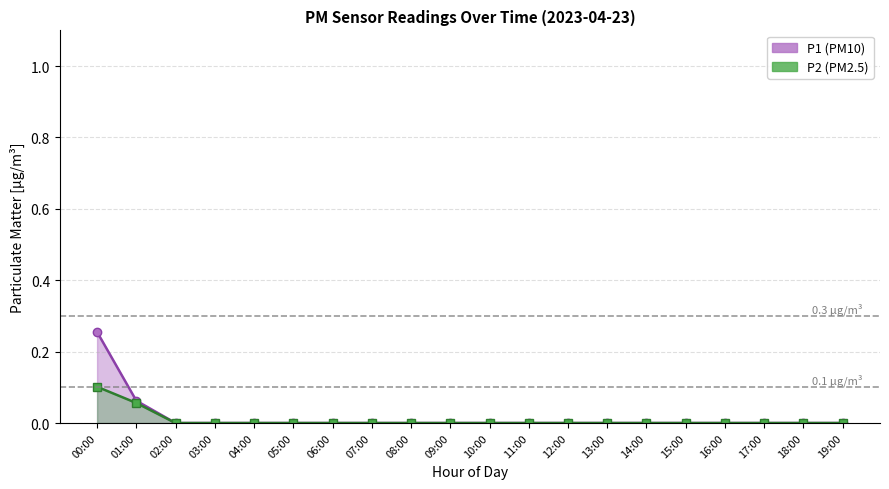

List the series in order of their peak value, lowest first.

P2 line, P1 line